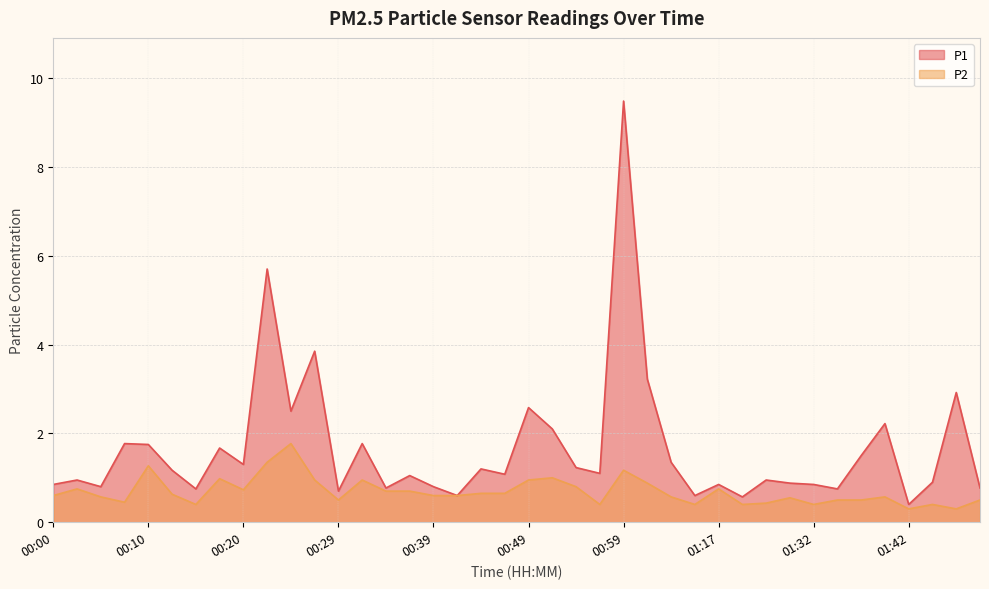

Does the chart have visible grid lines?

Yes